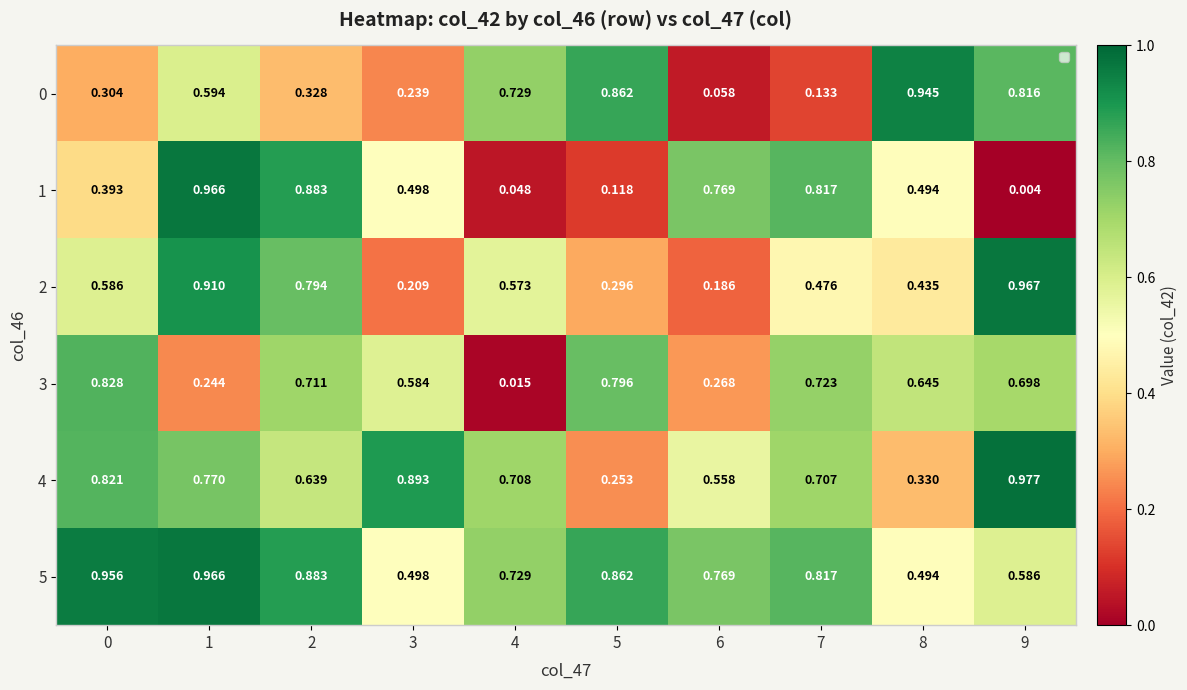

Count the number of data series in this chart.

6